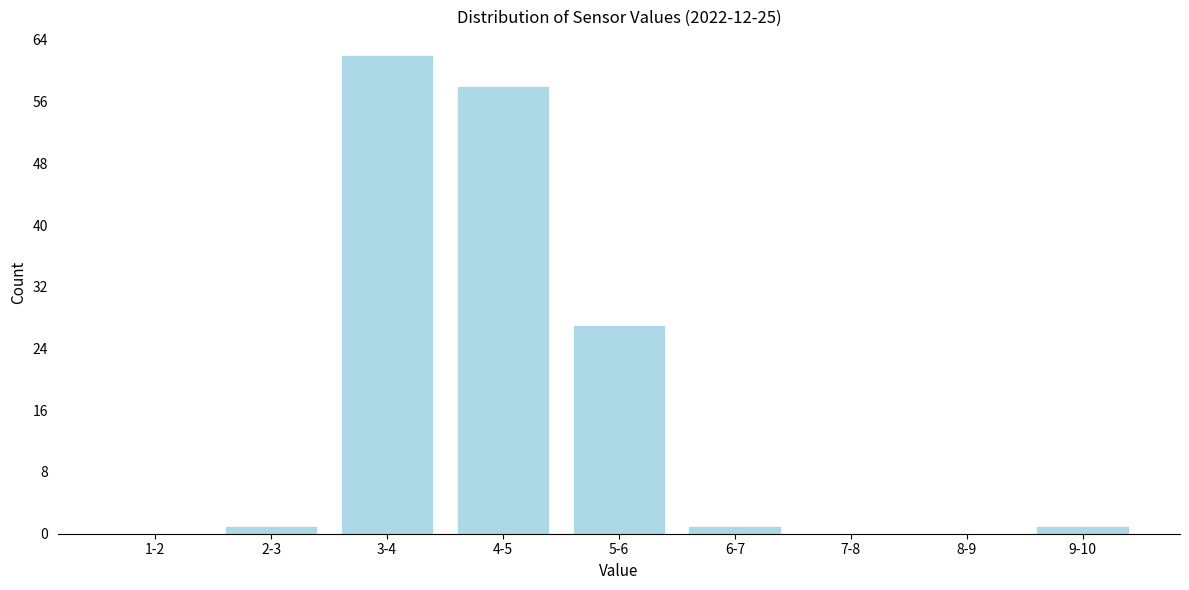

Reading left to right, transcribe all the data shown in this chart.

1-2=0	2-3=1	3-4=62	4-5=58	5-6=27	6-7=1	7-8=0	8-9=0	9-10=1